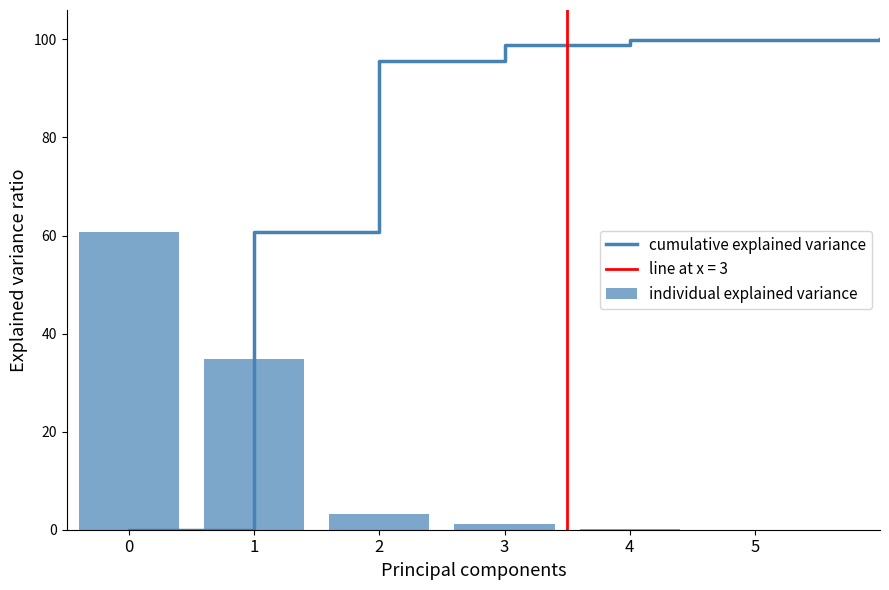

What is the sum of all individual explained variance values?

100.0